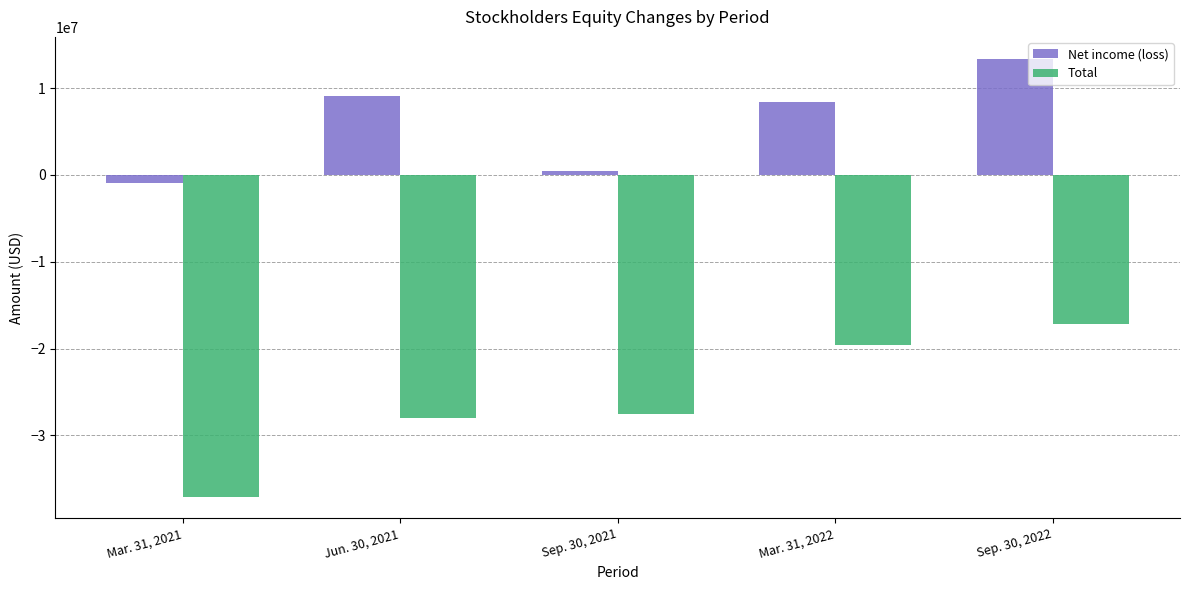

What are all the series names shown in the legend?

Net income (loss), Total